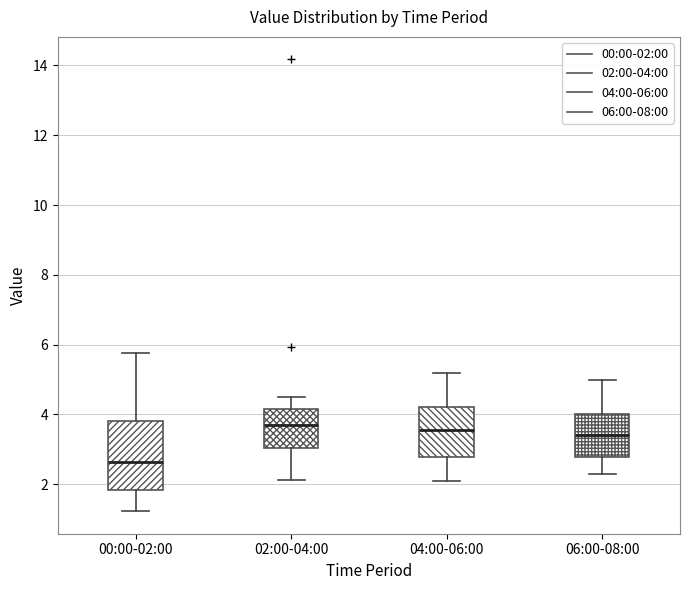

Reading left to right, read every box against the y-axis: the position of its median line, the range the box covers, and the ends of its whiskers. The values are not printed on the chart, so give them approximately, as read against the axis.

00:00-02:00: median 2.6, box 1.8 to 3.8, whiskers 1.2 to 5.8
02:00-04:00: median 3.8, box 3.0 to 4.2, whiskers 2.2 to 4.6
04:00-06:00: median 3.6, box 2.8 to 4.2, whiskers 2.2 to 5.2
06:00-08:00: median 3.4, box 2.8 to 4.0, whiskers 2.4 to 5.0